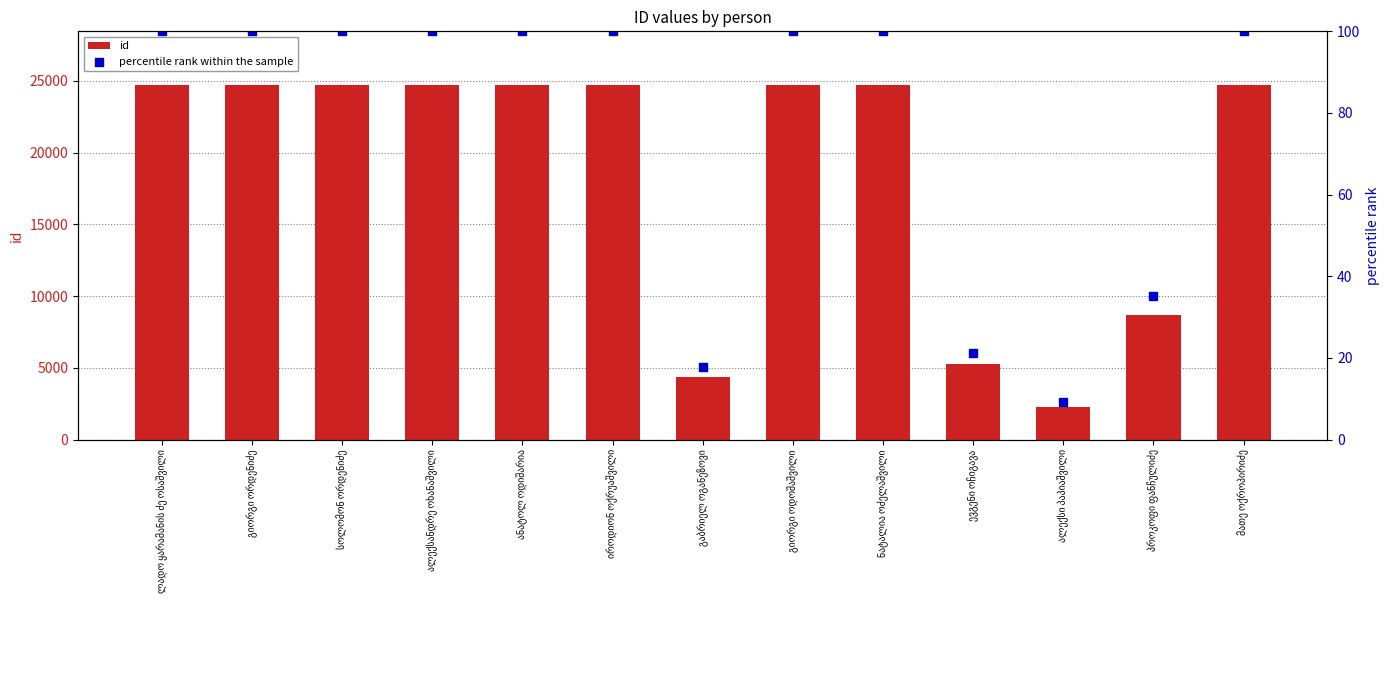

Which series contains the lowest Y value?

percentile rank within the sample